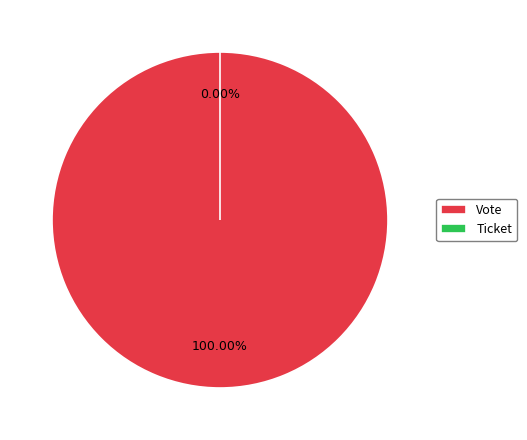

Rank the categories by value from highest to lowest.

Vote, Ticket